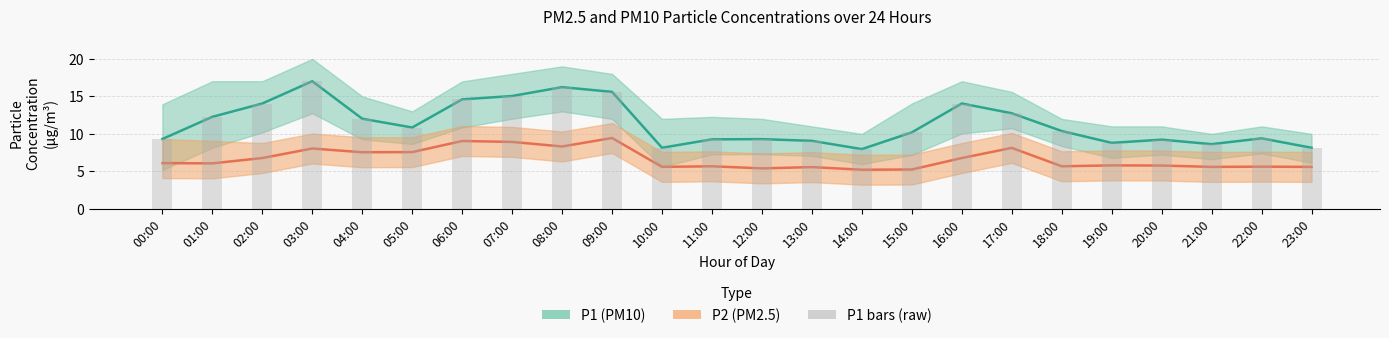

List the labels in order of P2 (PM2.5) value, smallest first.

14:00, 15:00, 12:00, 13:00, 10:00, 21:00, 23:00, 22:00, 11:00, 18:00, 20:00, 19:00, 01:00, 00:00, 02:00, 16:00, 04:00, 05:00, 03:00, 17:00, 08:00, 07:00, 06:00, 09:00